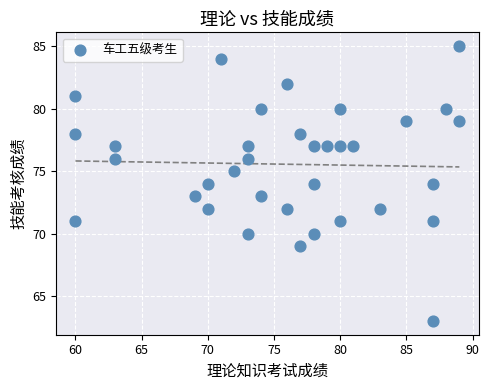

What is the range of X values (max minus min)?

29